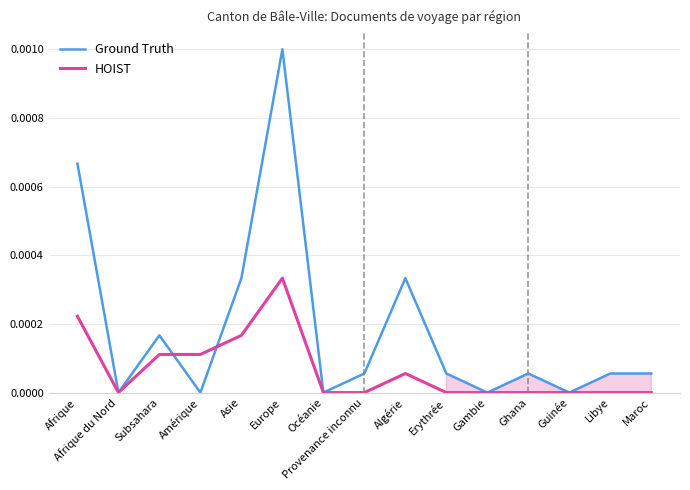

The value of Ground Truth at Libye is 0.0. True or false?

True